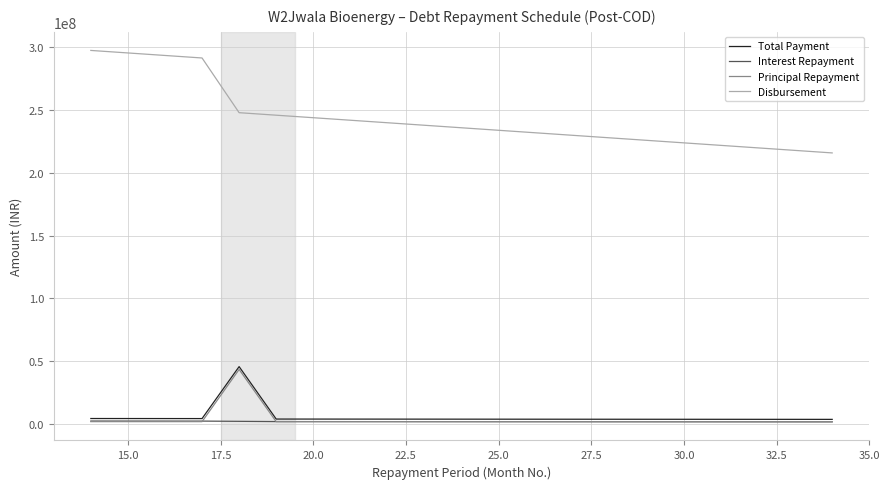

What are all the series names shown in the legend?

Total Payment, Interest Repayment, Principal Repayment, Disbursement